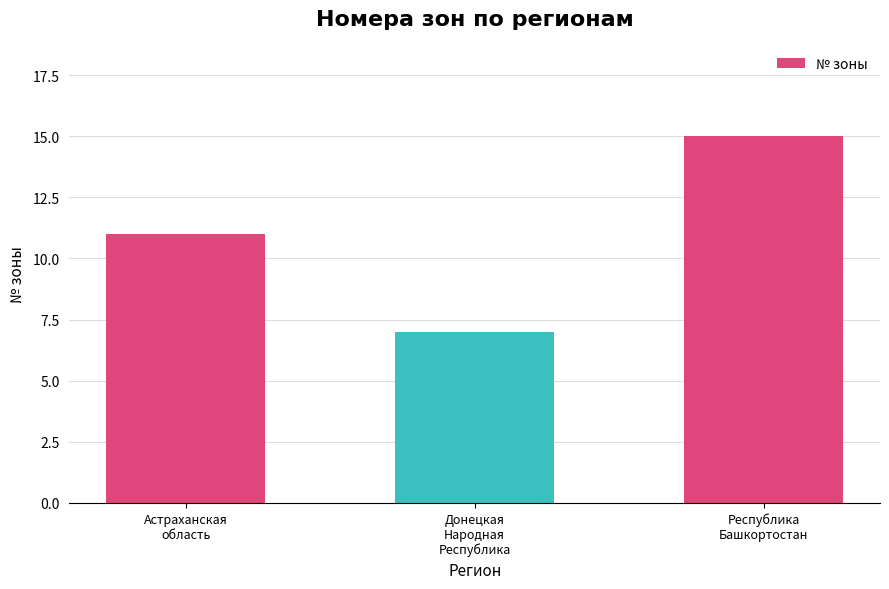

What is the difference between the maximum and minimum values?

8